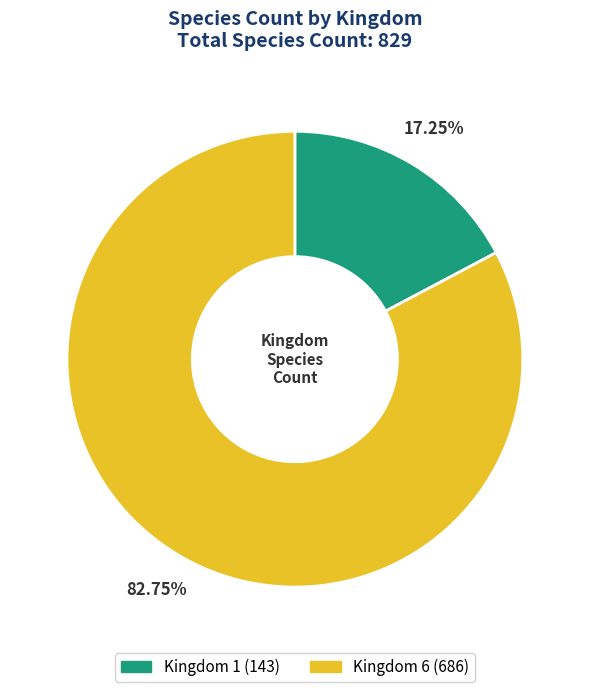

Does any single category account for the majority?

Yes